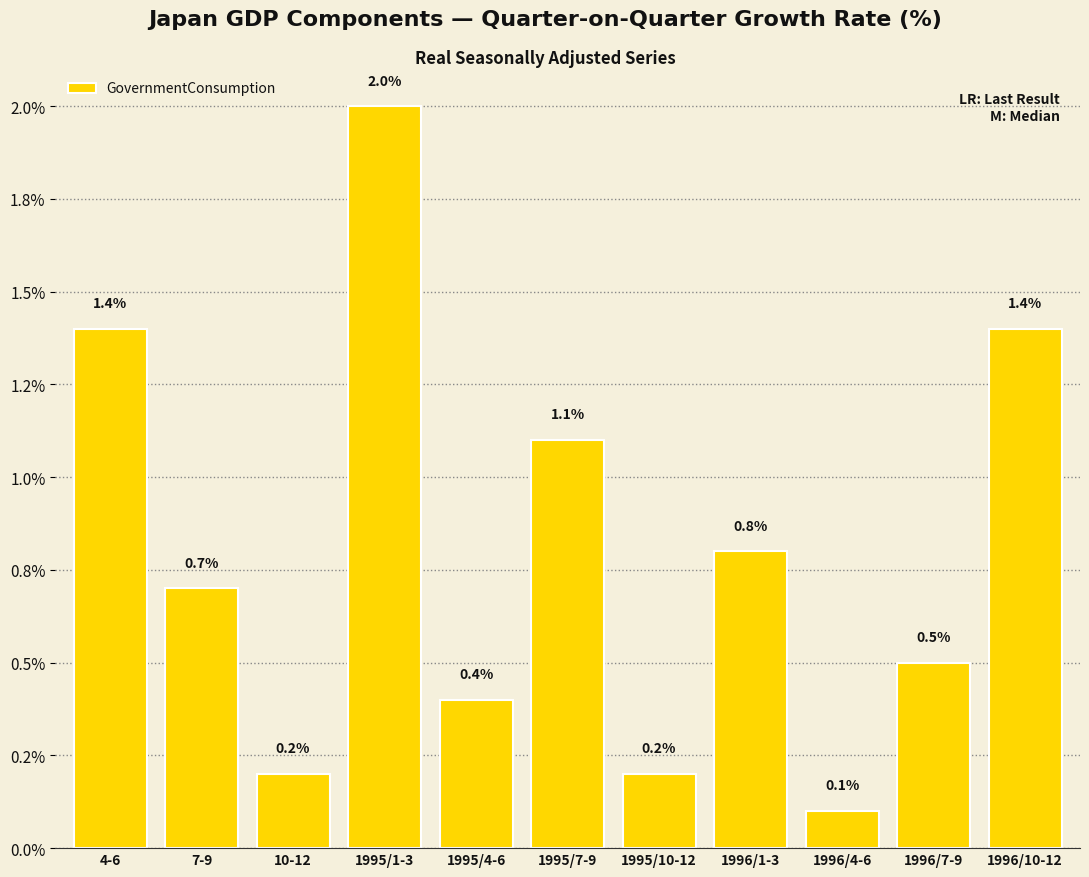

What is the label of the 10th bar from the right?

7-9